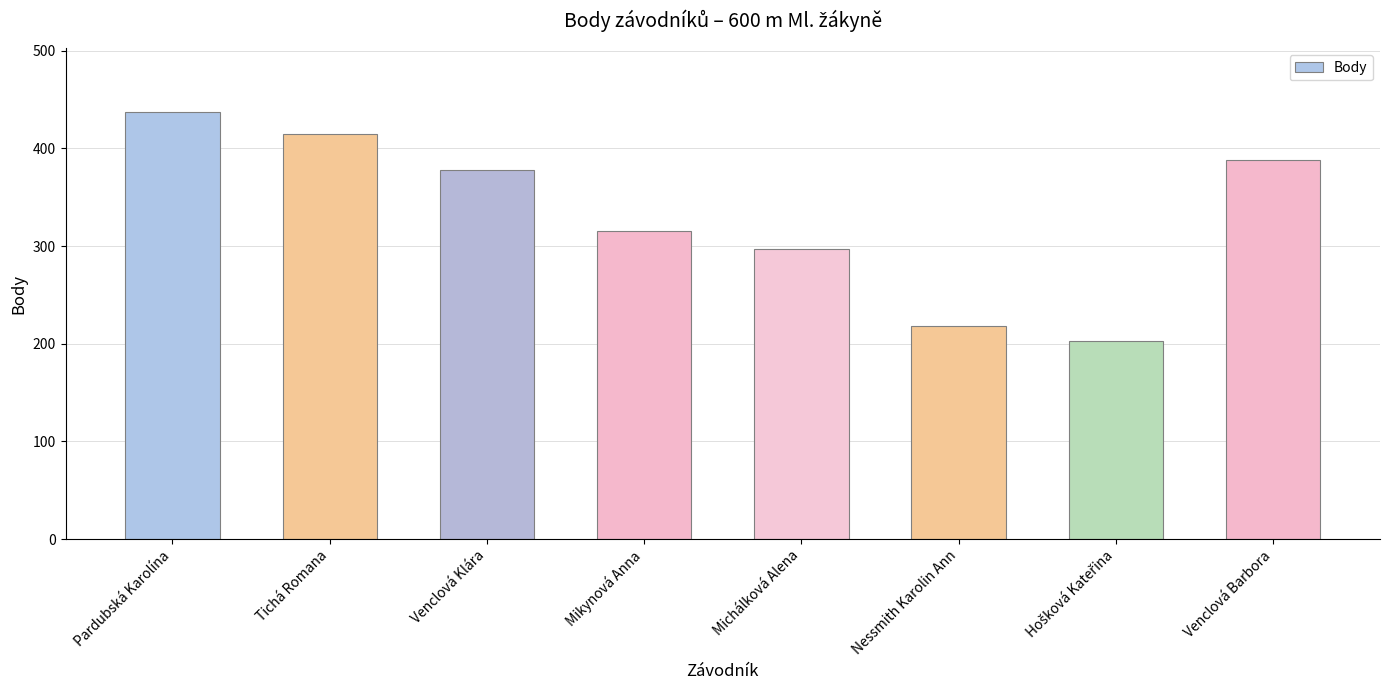

Does the chart contain any negative values?

No